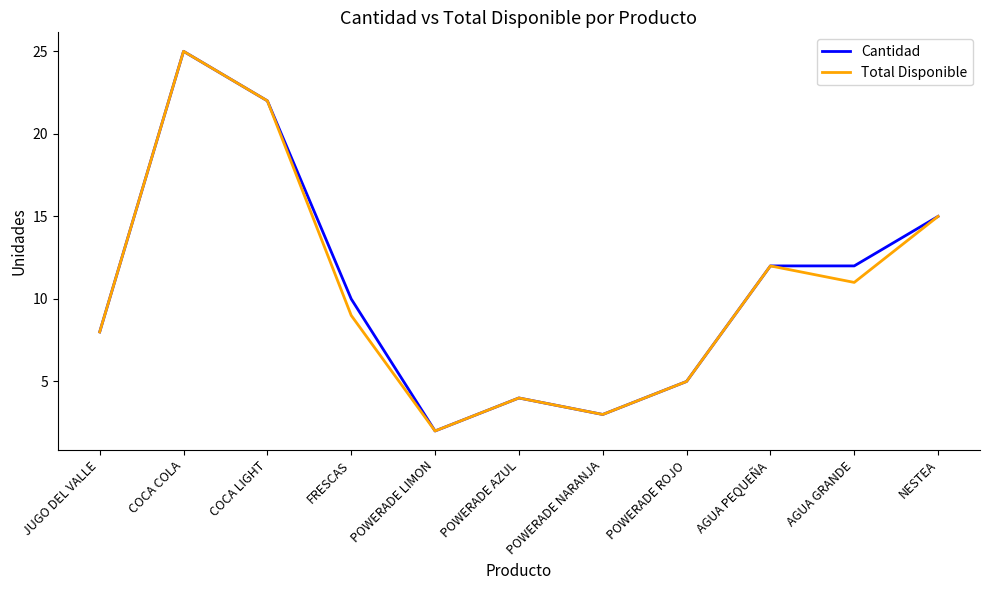

Which label corresponds to the largest value in the chart?

COCA COLA